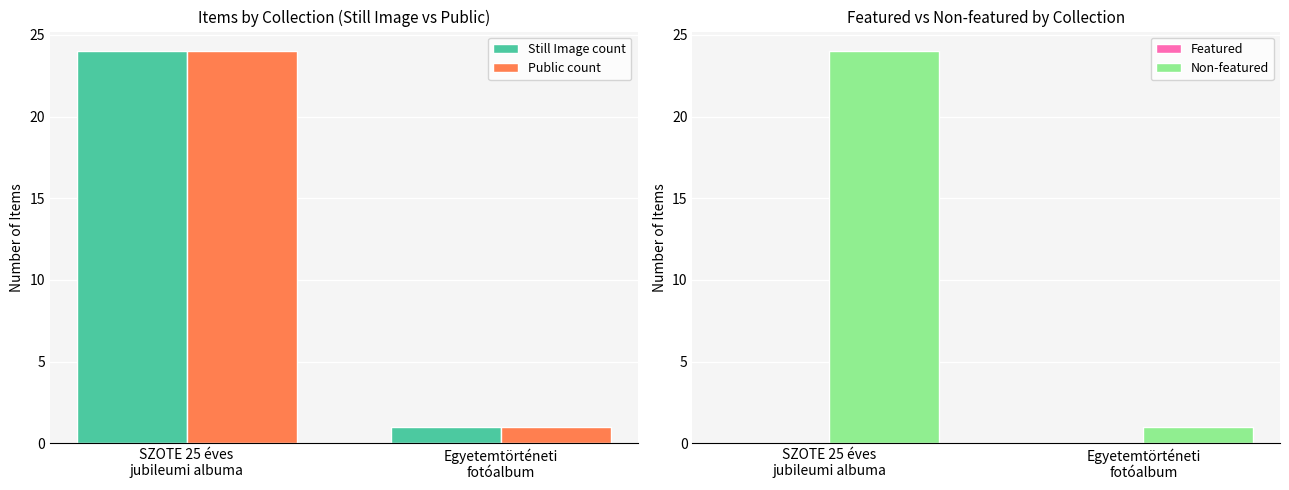

What is the value of the Non-featured bar at the 1st from the left?

24